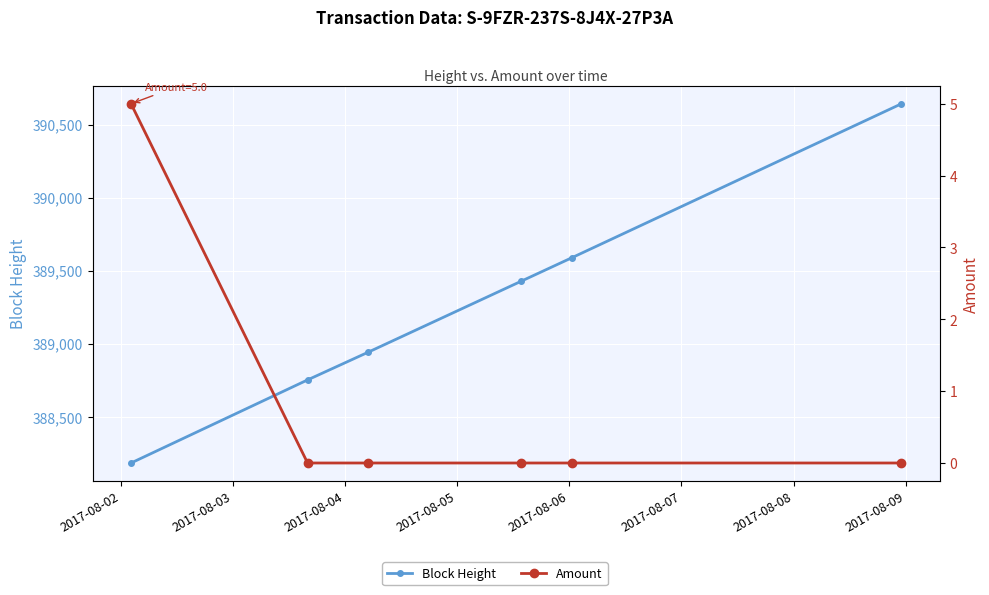

Rank the series by their average value, from highest to lowest.

Block Height, Amount